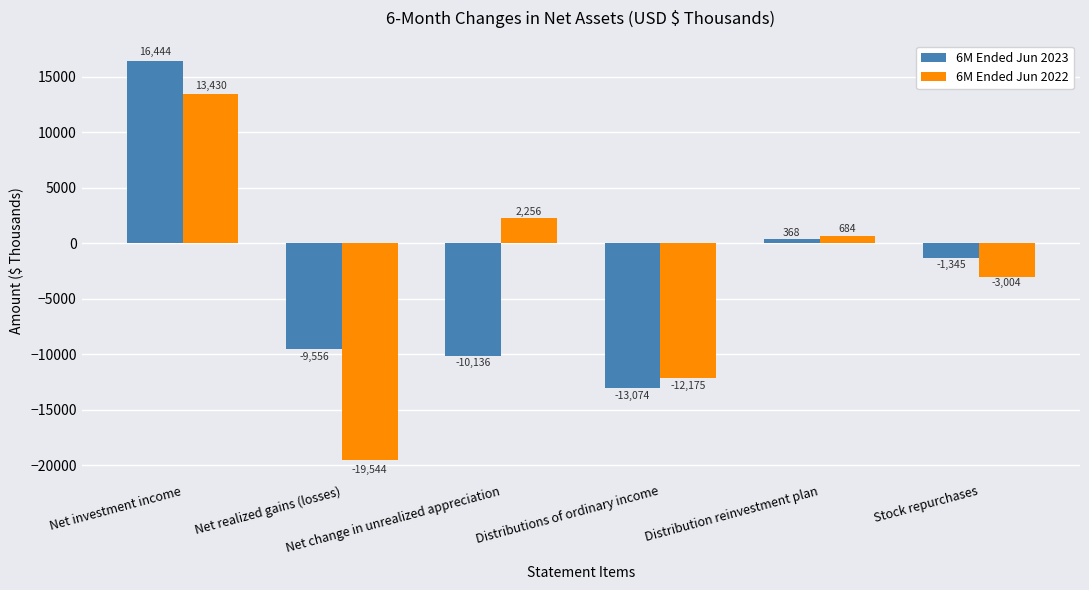

Where is 6M Ended Jun 2023 nearest to the value 1685?

Distribution reinvestment plan